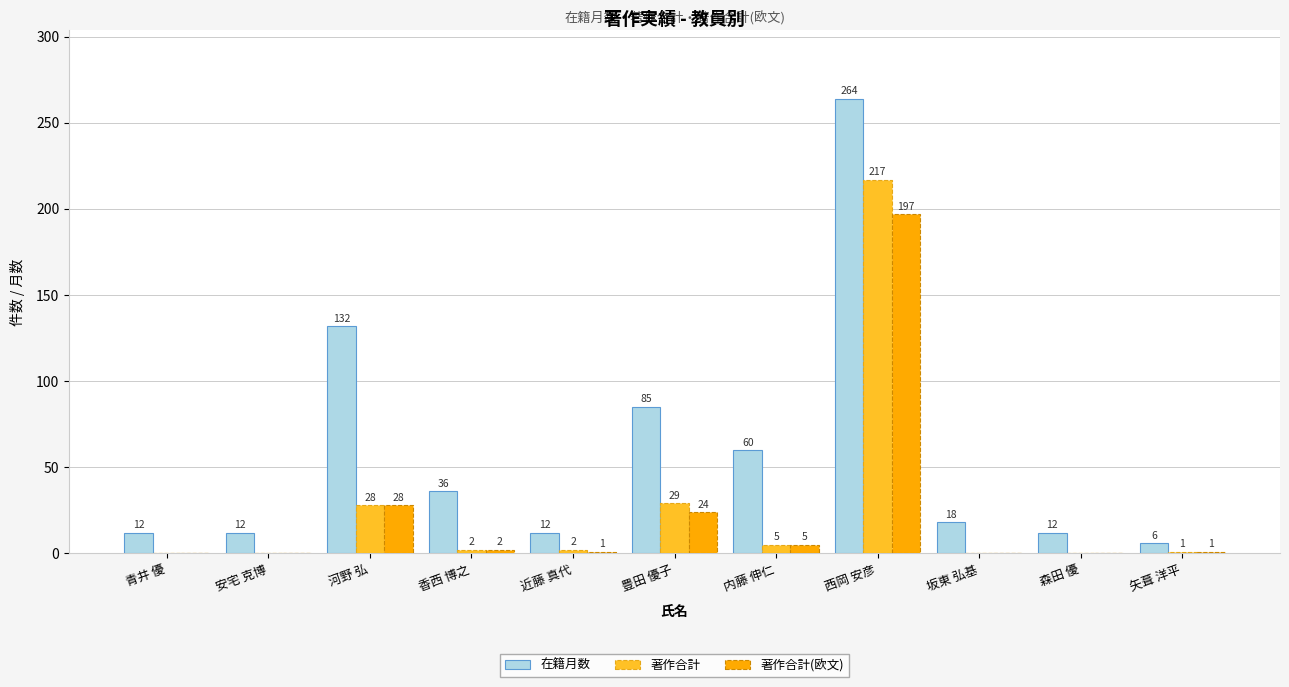

Is the value of 在籍月数 at 坂東 弘基 greater than the value of 著作合計(欧文) at 香西 博之?

Yes